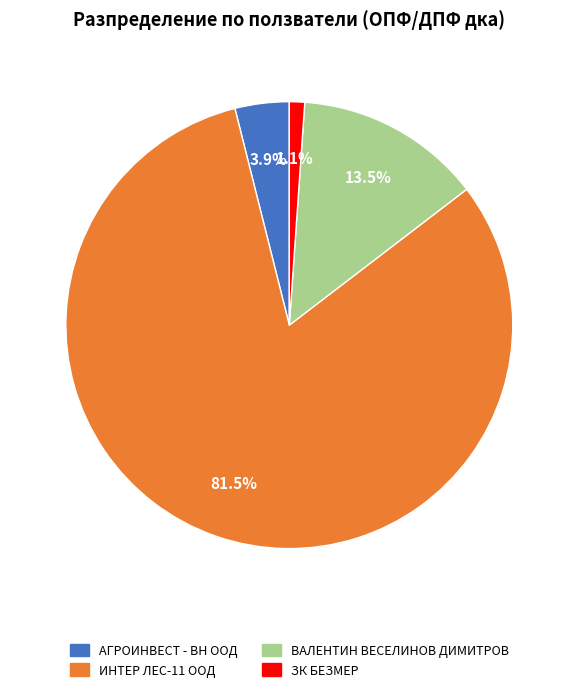

To the nearest percent, what is the difference between the ЗК БЕЗМЕР and ИНТЕР ЛЕС-11 ООД slice percentages?

80%